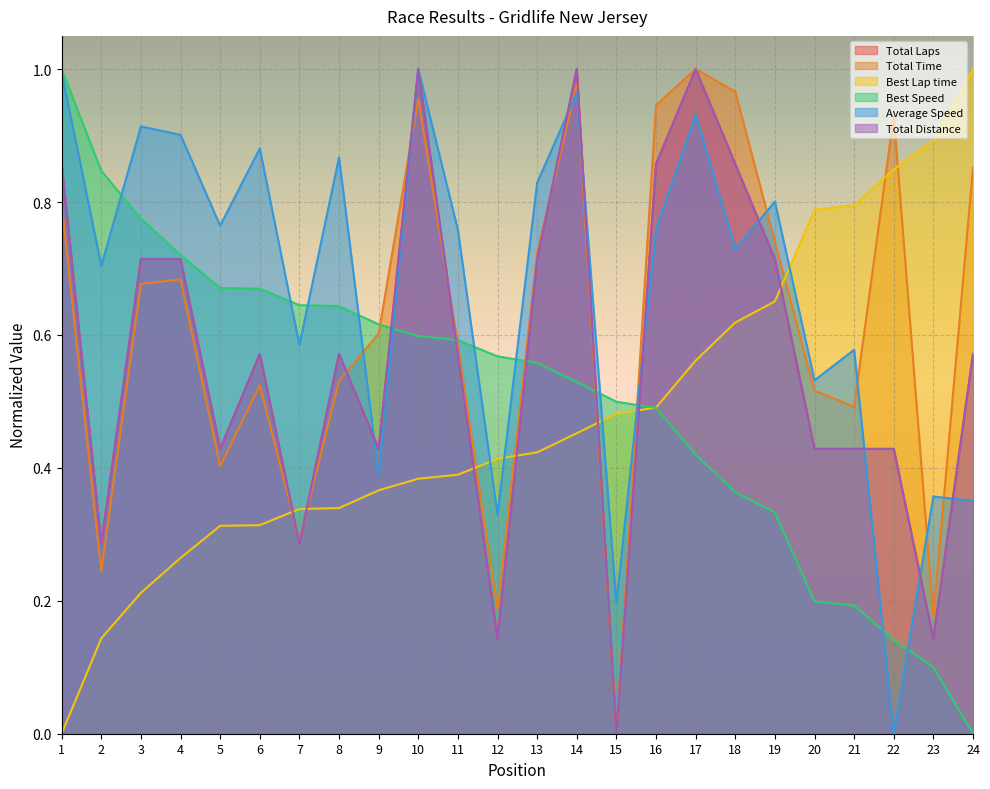

Rank the categories by Total Laps value from highest to lowest.

10, 14, 17, 1, 16, 18, 3, 4, 13, 19, 6, 8, 11, 24, 5, 9, 20, 21, 22, 2, 7, 12, 23, 15